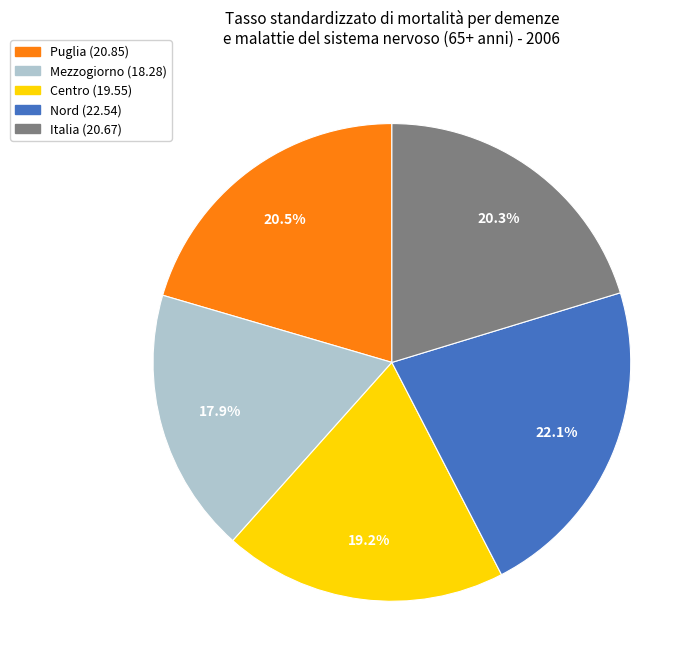

How much of the chart is everything except Mezzogiorno?

82.1%